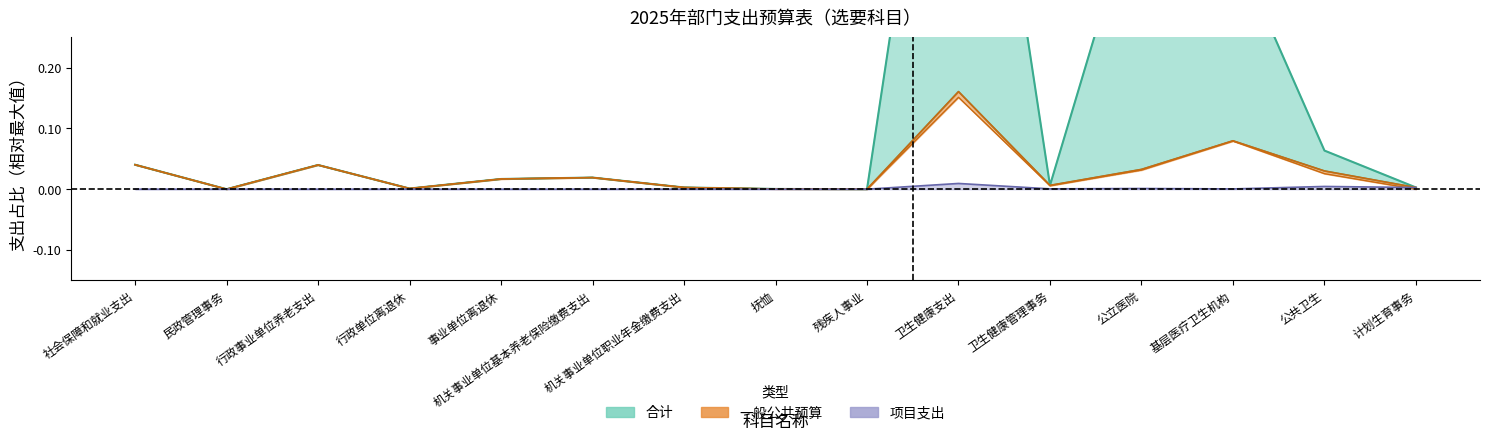

True or false: 基本支出 and 合计 intersect in this chart.

False